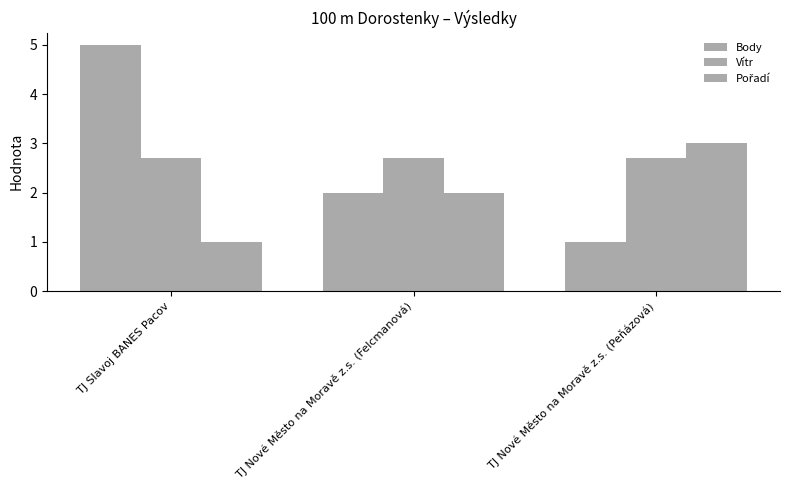

Count the number of data series in this chart.

3